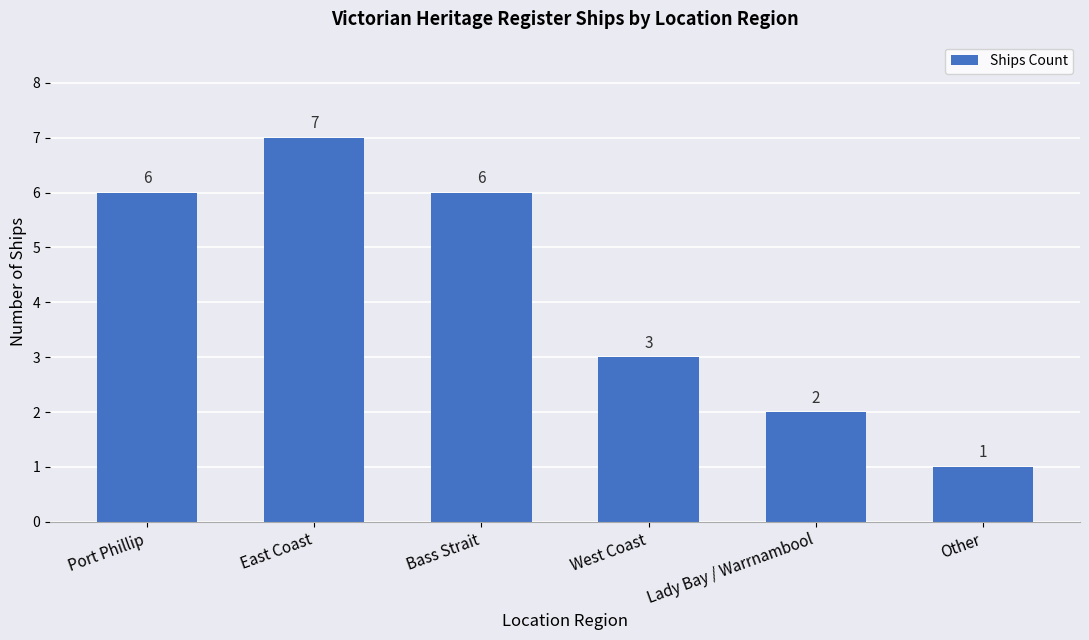

Are the bars horizontal?

No